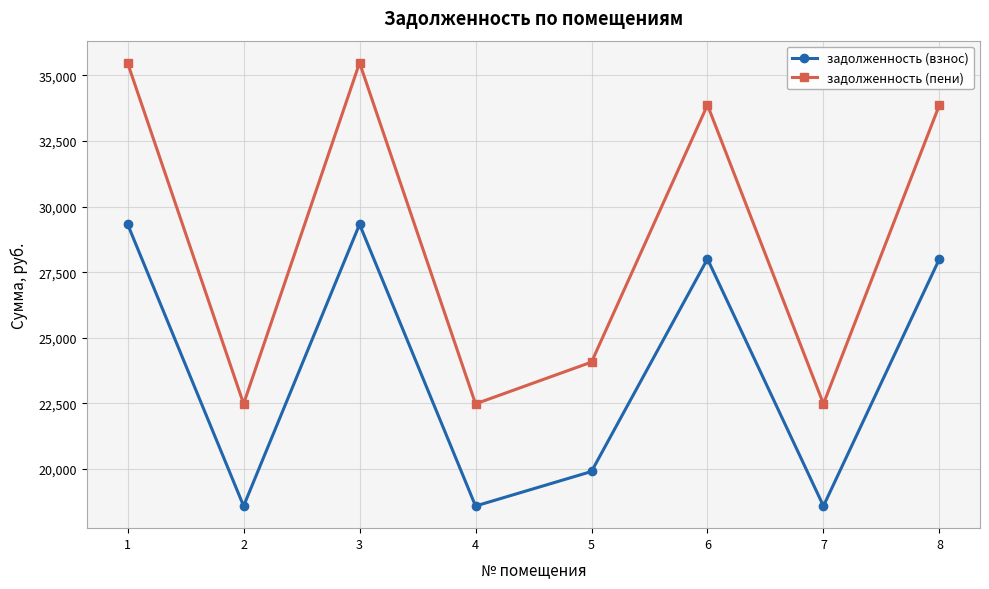

List the series in order of their overall mean, highest first.

задолженность (пени), задолженность (взнос)